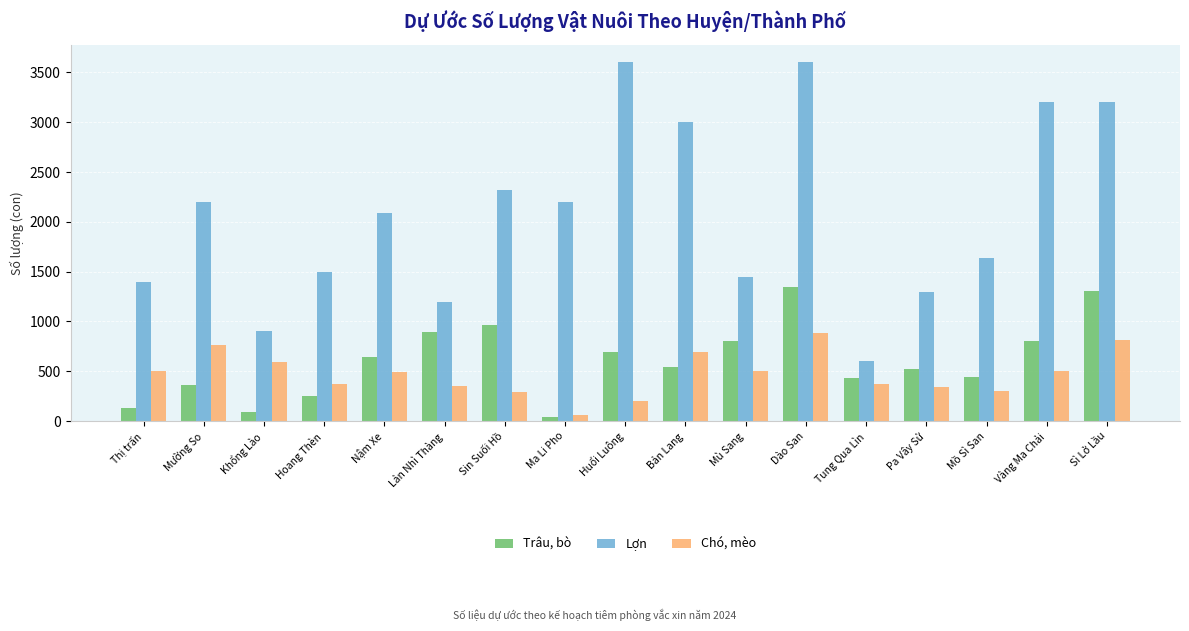

What is the difference between the second highest and minimum values in the Lợn series?

3000